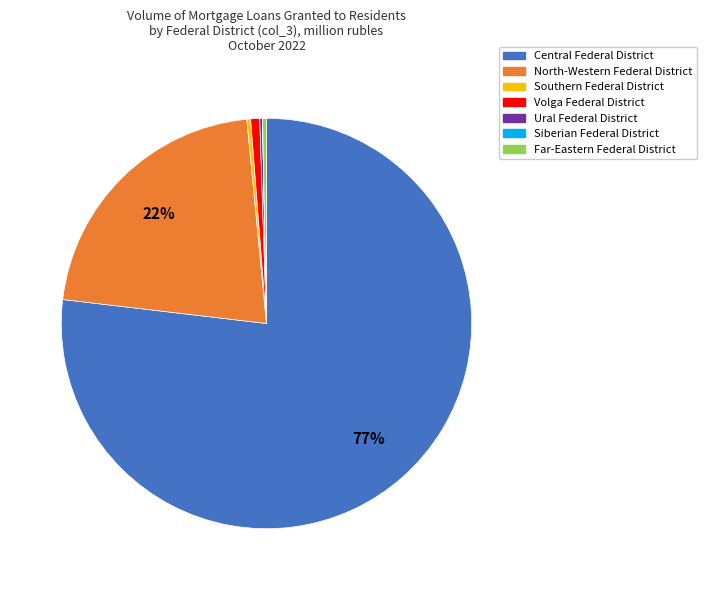

Which category accounts for the majority?

Central Federal District